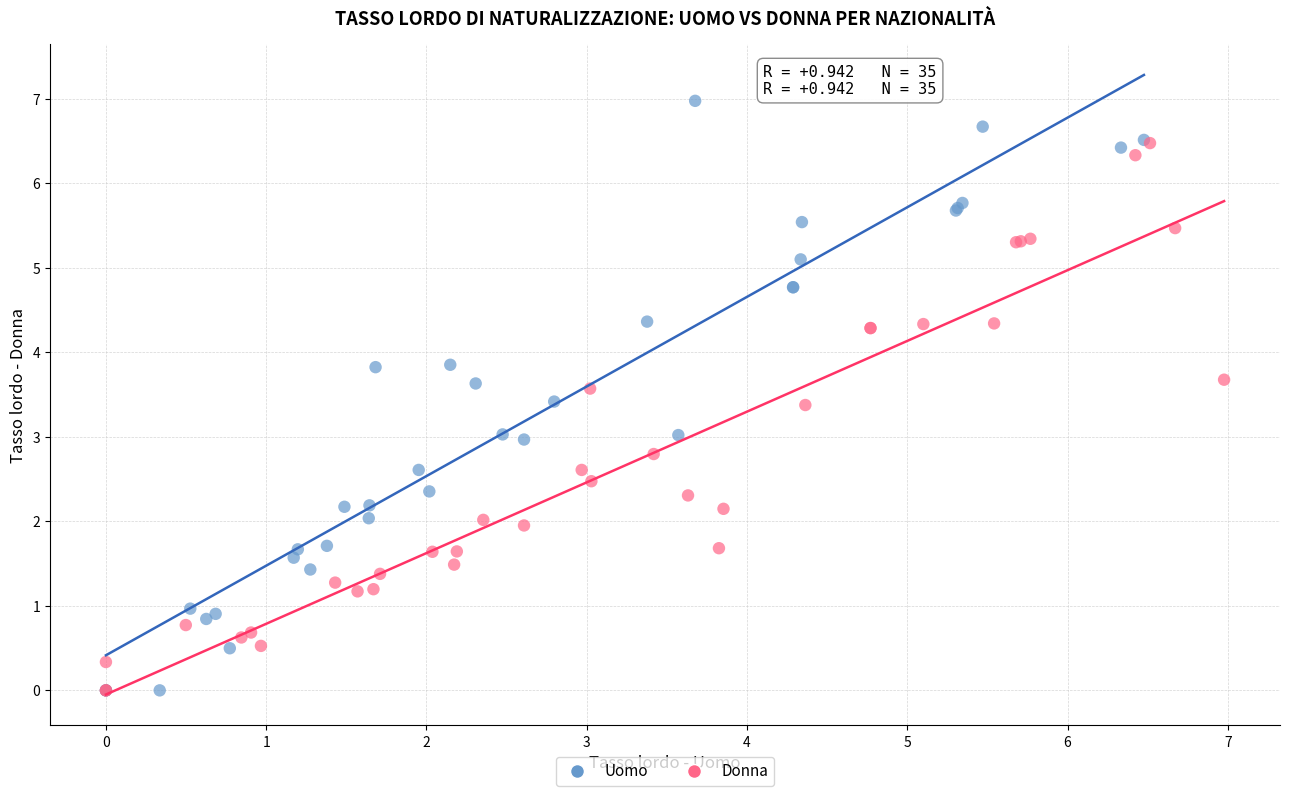

Which series contains the highest Y value?

Uomo